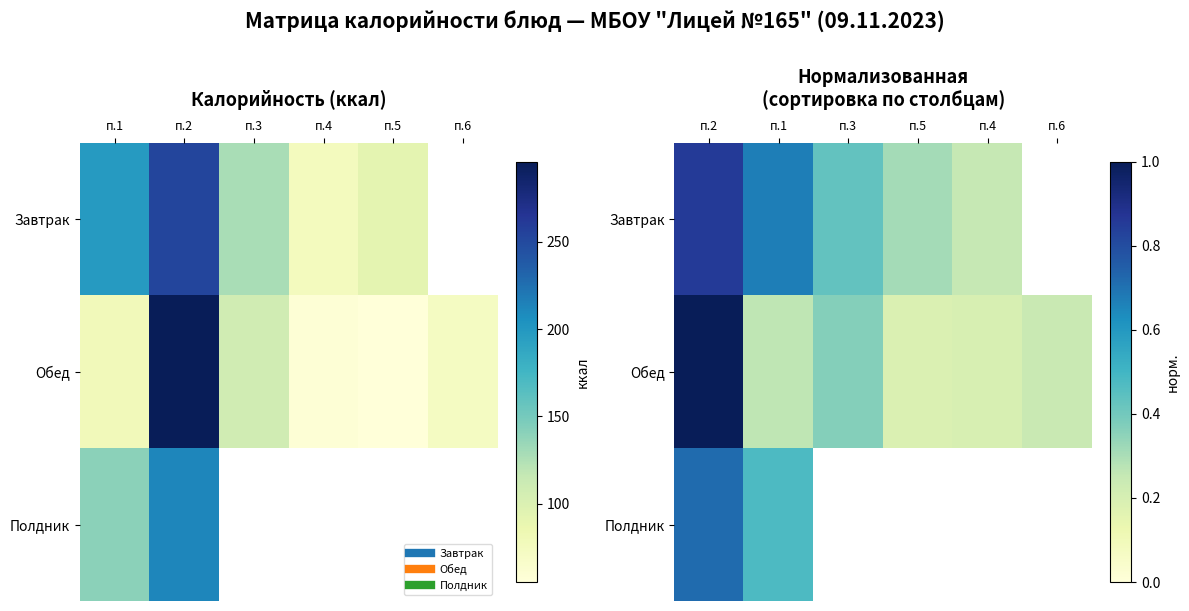

Which series has the largest range (max minus min)?

Обед